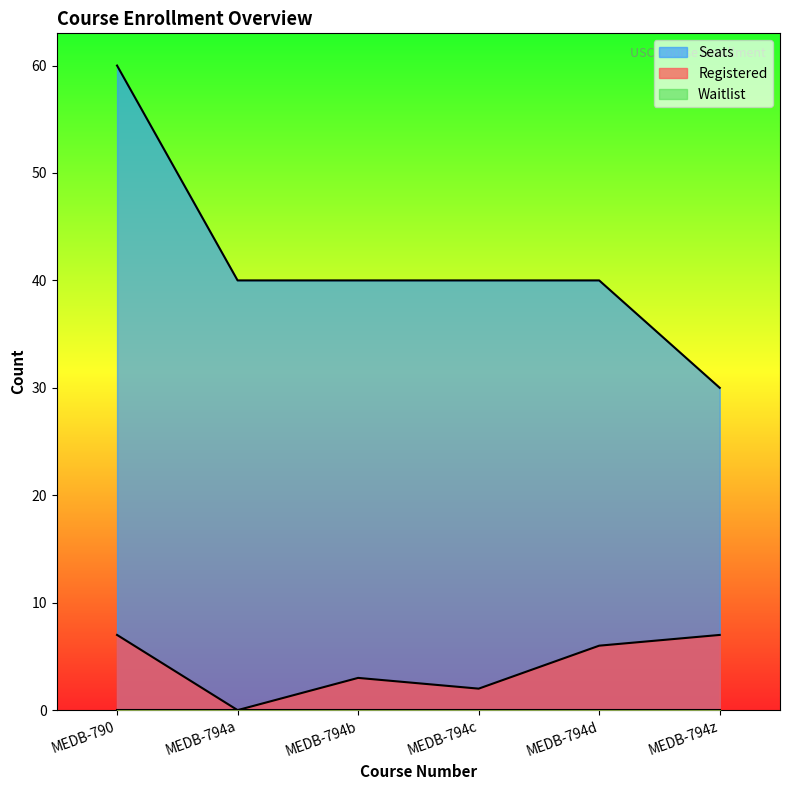

True or false: Seats and Registered intersect in this chart.

False